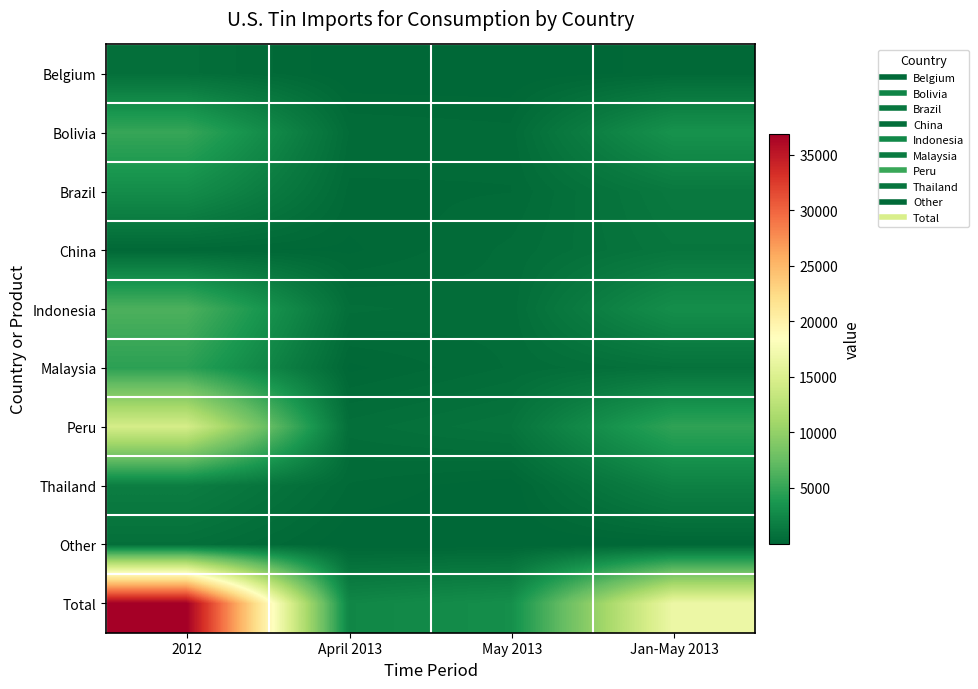

At which category does the chart reach its minimum across all series?

April 2013